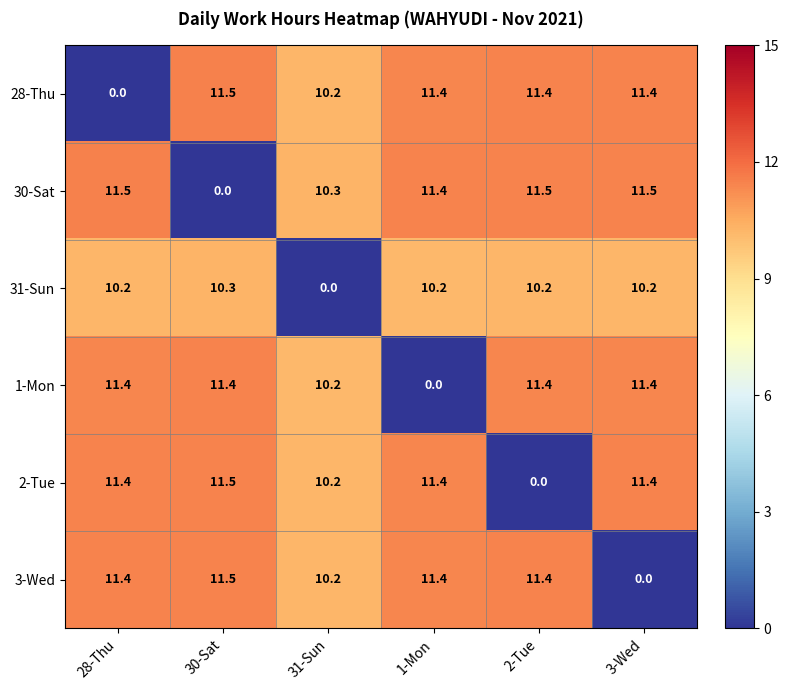

What is the highest value of the 30-Sat series?

11.5